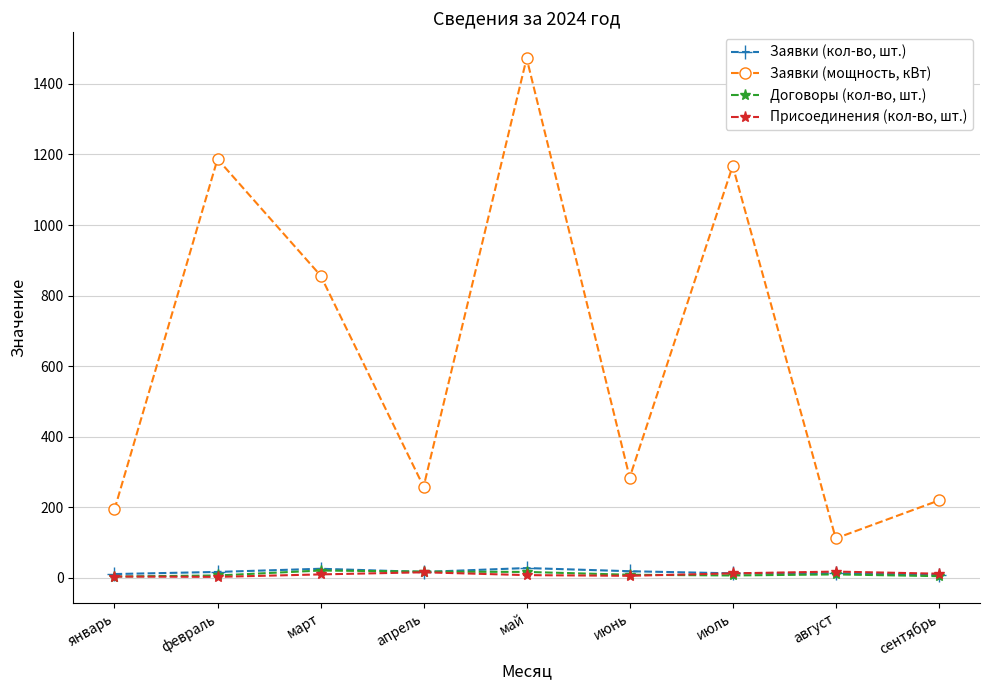

What value does the Заявки (мощность, кВт) series have at апрель?

258.5